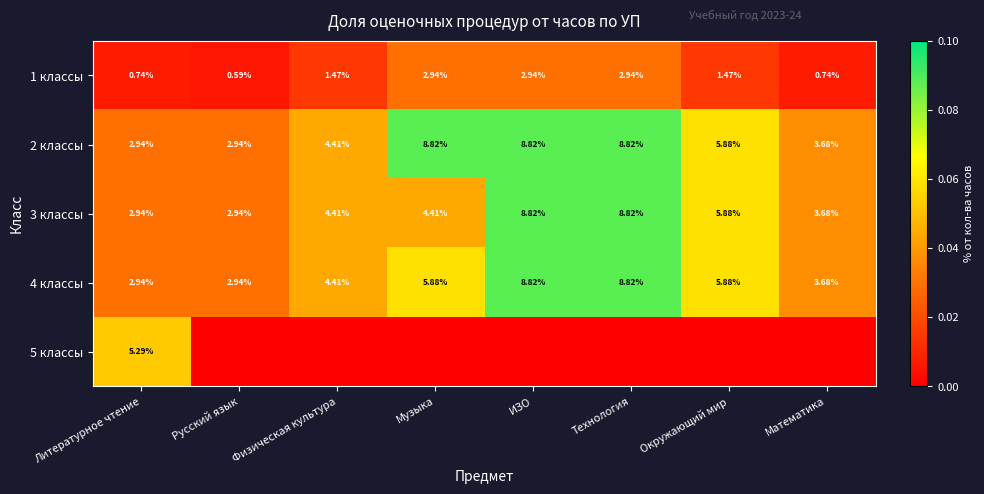

Where is 2 классы nearest to the value 5?

Физическая культура